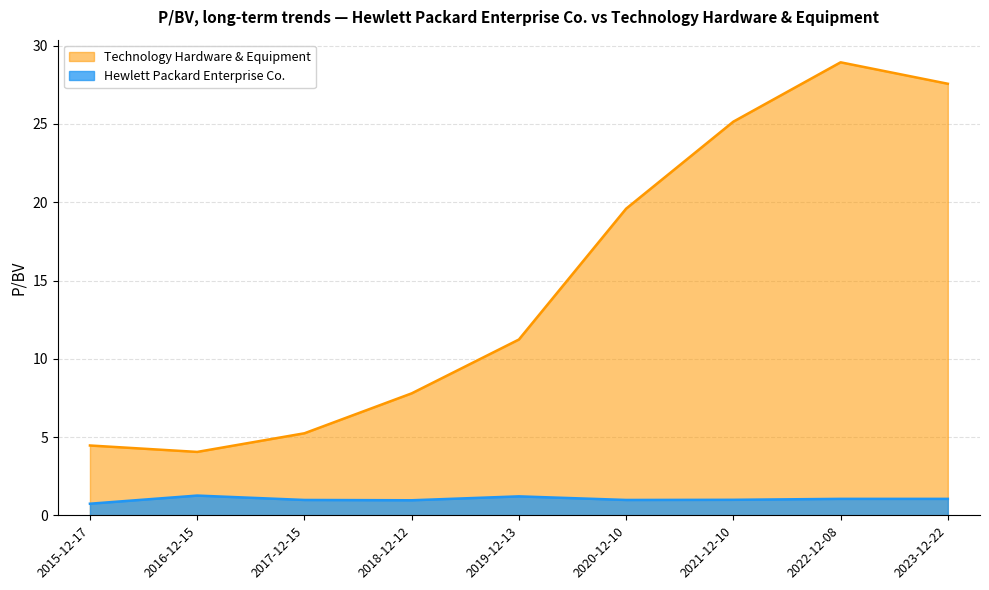

Which has a higher value, 2020-12-10 or 2023-12-22?

2023-12-22